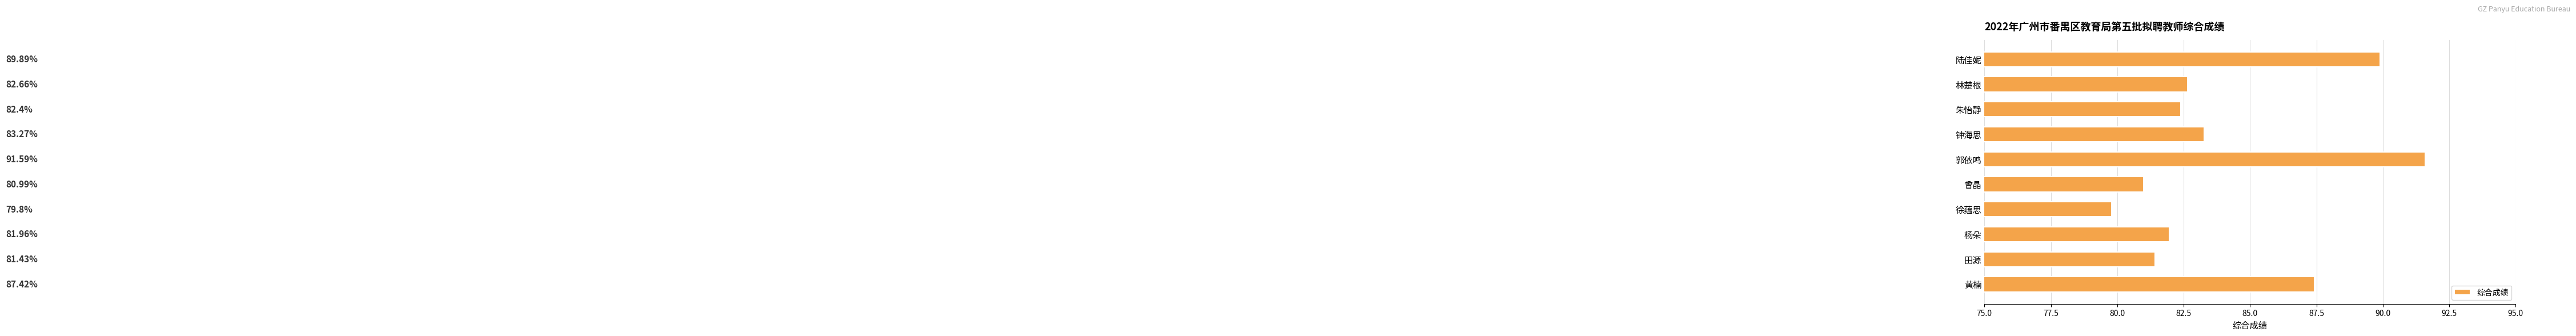

At which label is the value closest to 85?

钟海思